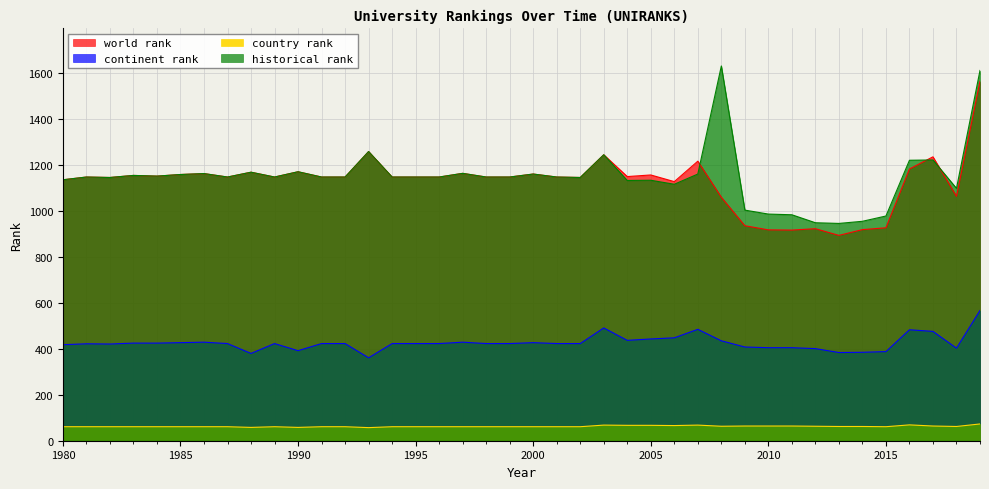

What is the value of the continent rank point at the 5th from the left?

425.0